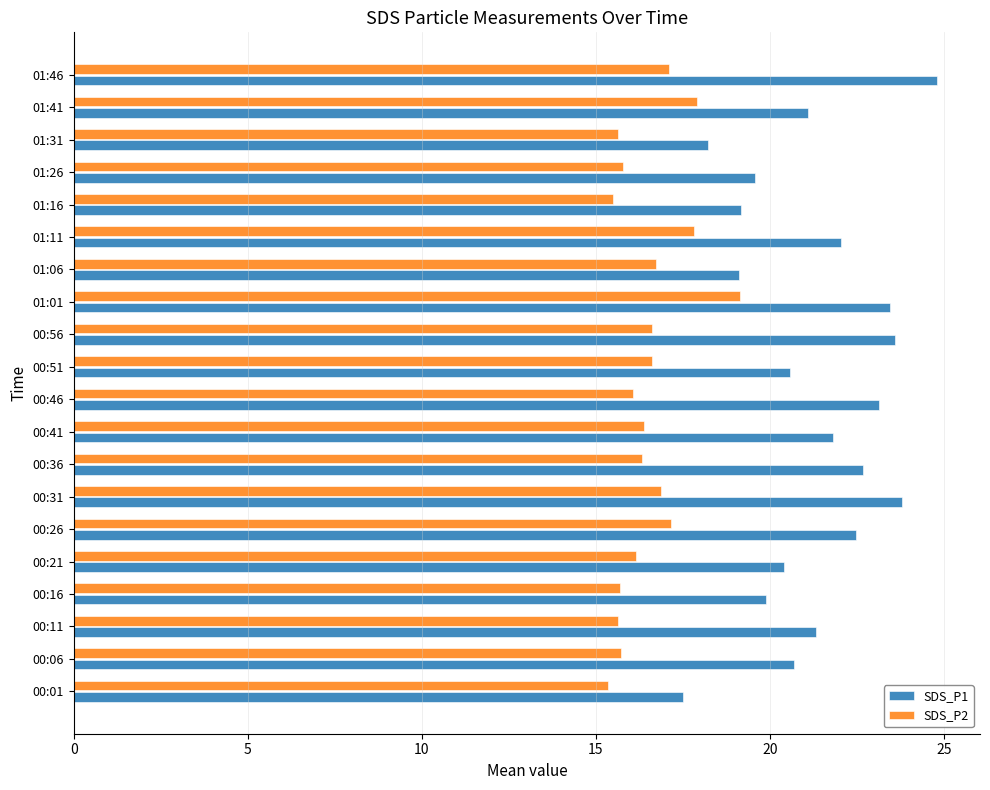

How many data points does each series have?

20